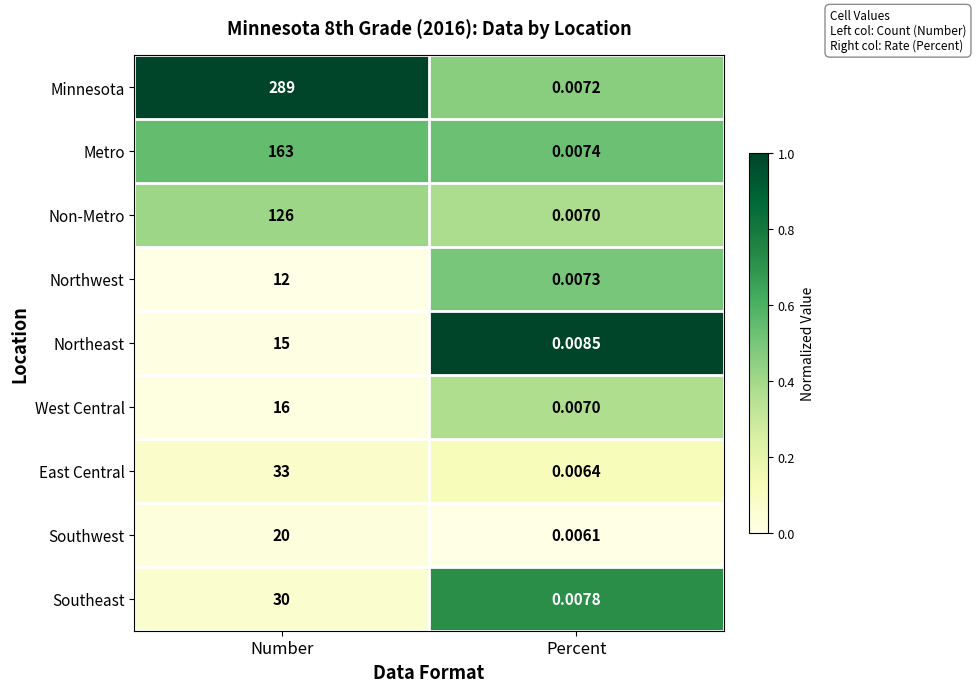

Which label corresponds to the smallest value in the chart?

Percent